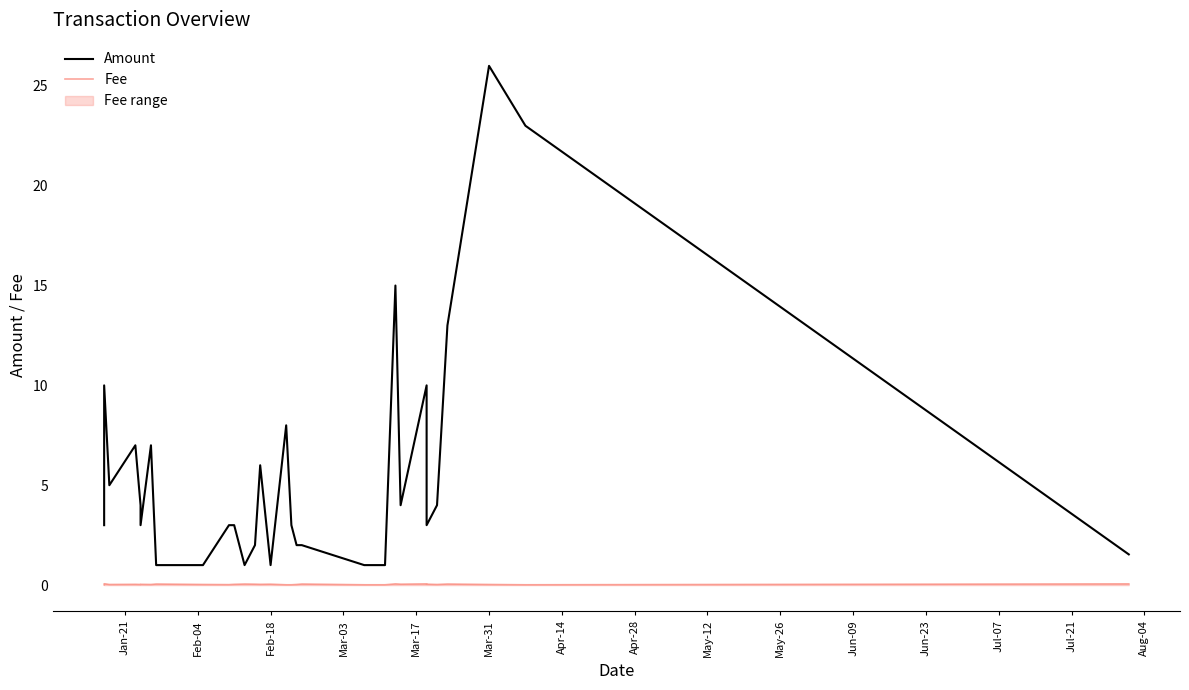

Reading left to right, transcribe all the data shown in this chart.

Amount: 3.0	10.0	5.0	7.0	4.0	3.0	7.0	1.0	1.0	3.0	3.0	1.0	2.0	6.0	1.0	8.0	3.0	2.0	2.0	1.0	1.0	15.0	4.0	10.0	3.0	4.0	13.0	26.0	23.0	1.5
Fee: 0.0	0.1	0.0	0.0	0.0	0.0	0.0	0.1	0.0	0.0	0.0	0.1	0.0	0.0	0.0	0.0	0.0	0.0	0.1	0.0	0.0	0.1	0.0	0.1	0.0	0.0	0.1	0.0	0.0	0.1